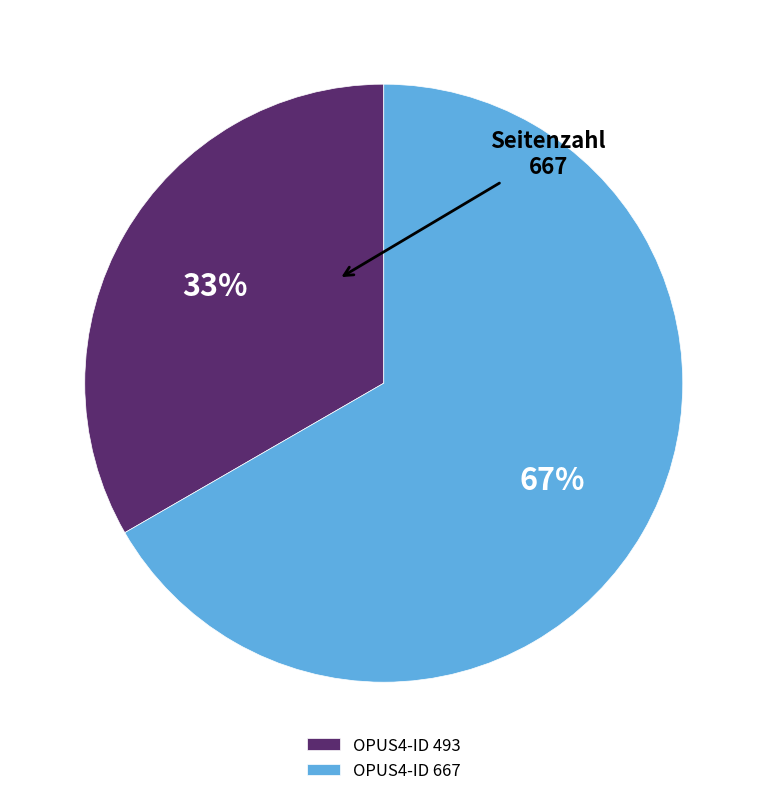

To the nearest percent, what is the average slice percentage?

50%